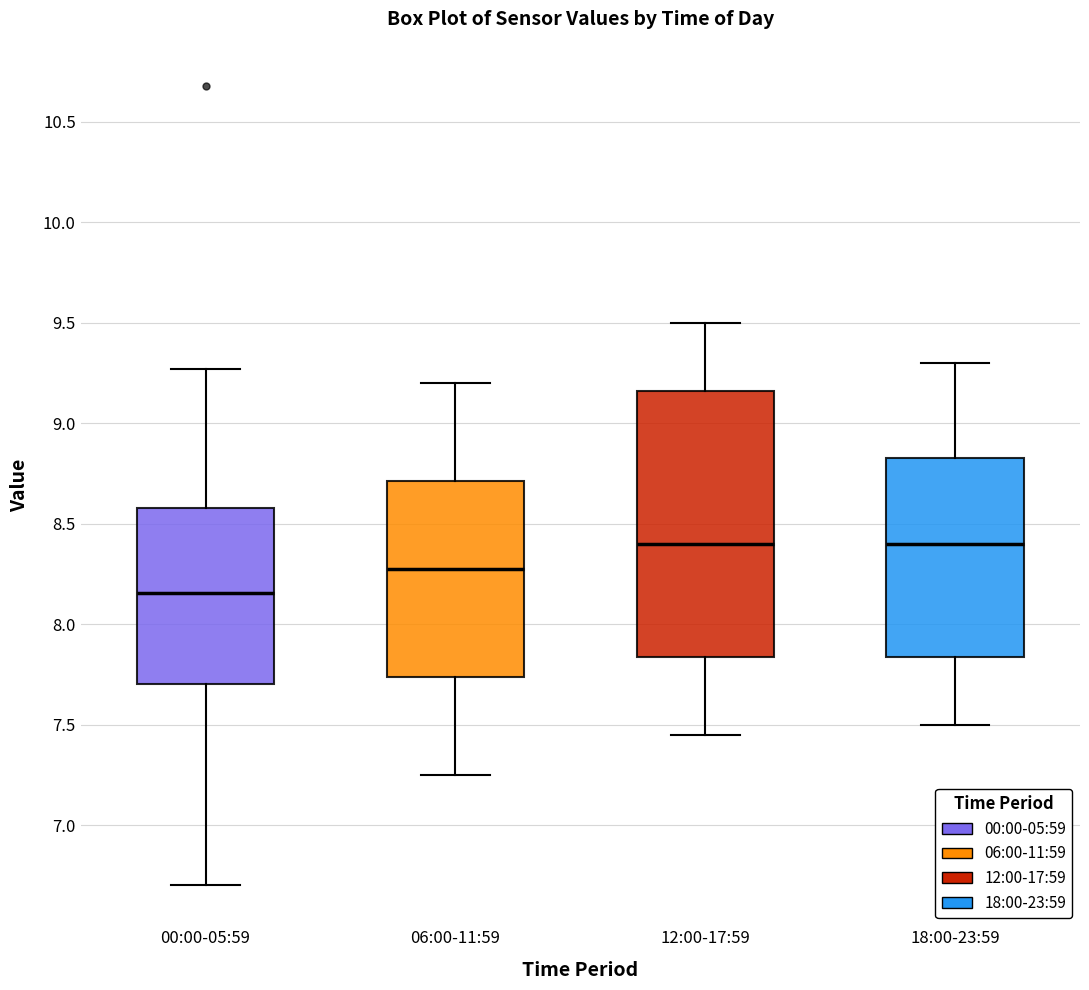

Which box is the tallest, from its lower edge to its upper edge?

12:00-17:59